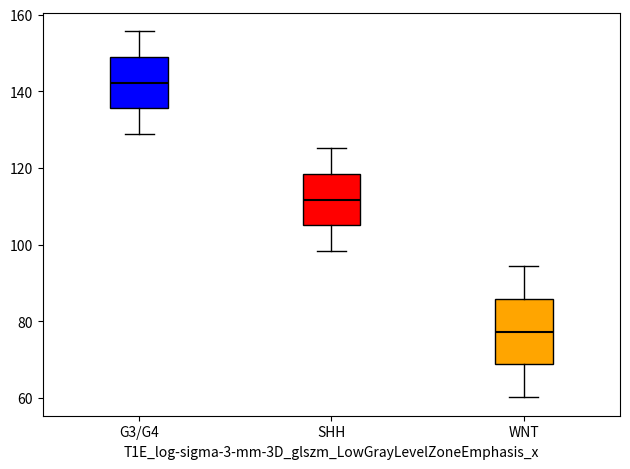

Reading left to right, read every box against the y-axis: the position of its median line, the range the box covers, and the ends of its whiskers. The values are not printed on the chart, so give them approximately, as read against the axis.

G3/G4: median 142, box 136 to 148, whiskers 128 to 156
SHH: median 112, box 106 to 118, whiskers 98 to 126
WNT: median 78, box 68 to 86, whiskers 60 to 94